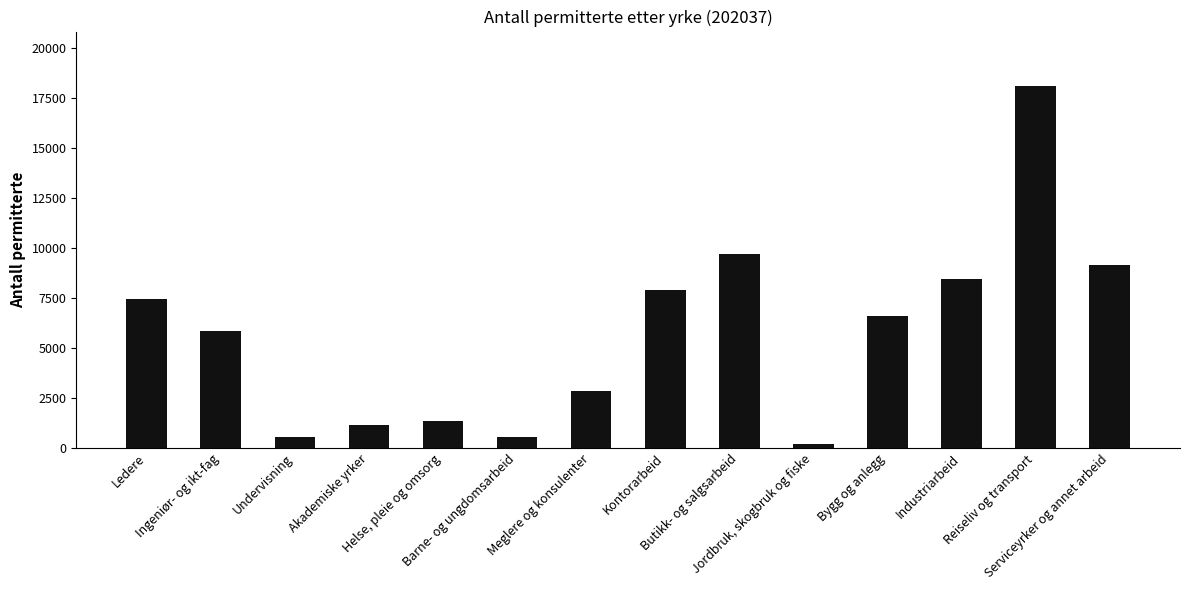

Is it true that the value at Reiseliv og transport is 30586?

False